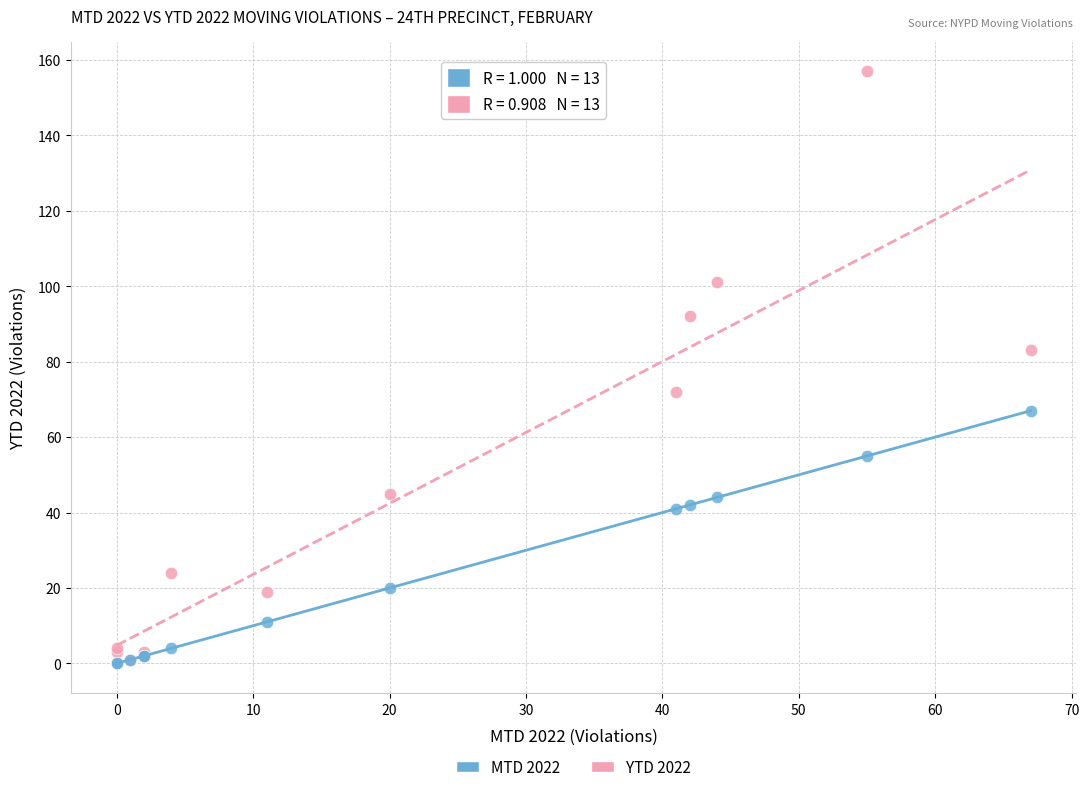

In the YTD 2022 series, what Y value is closest to 79?

83